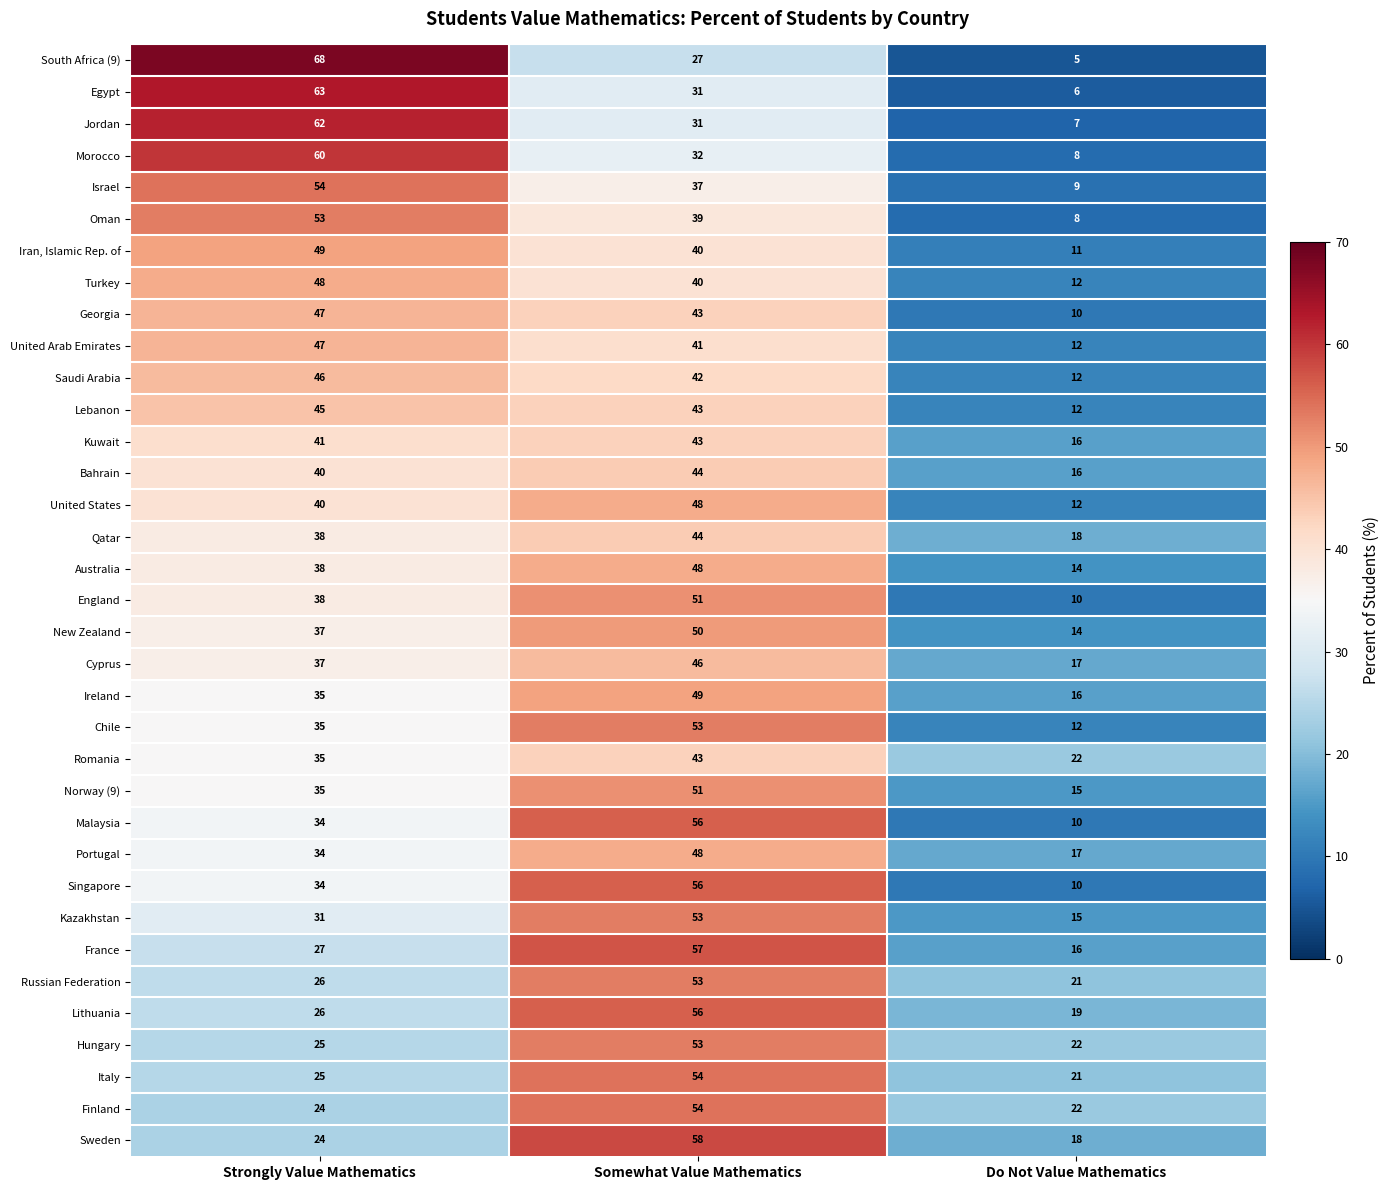

The Oman series shows 14 at Do Not Value Mathematics. True or false?

False